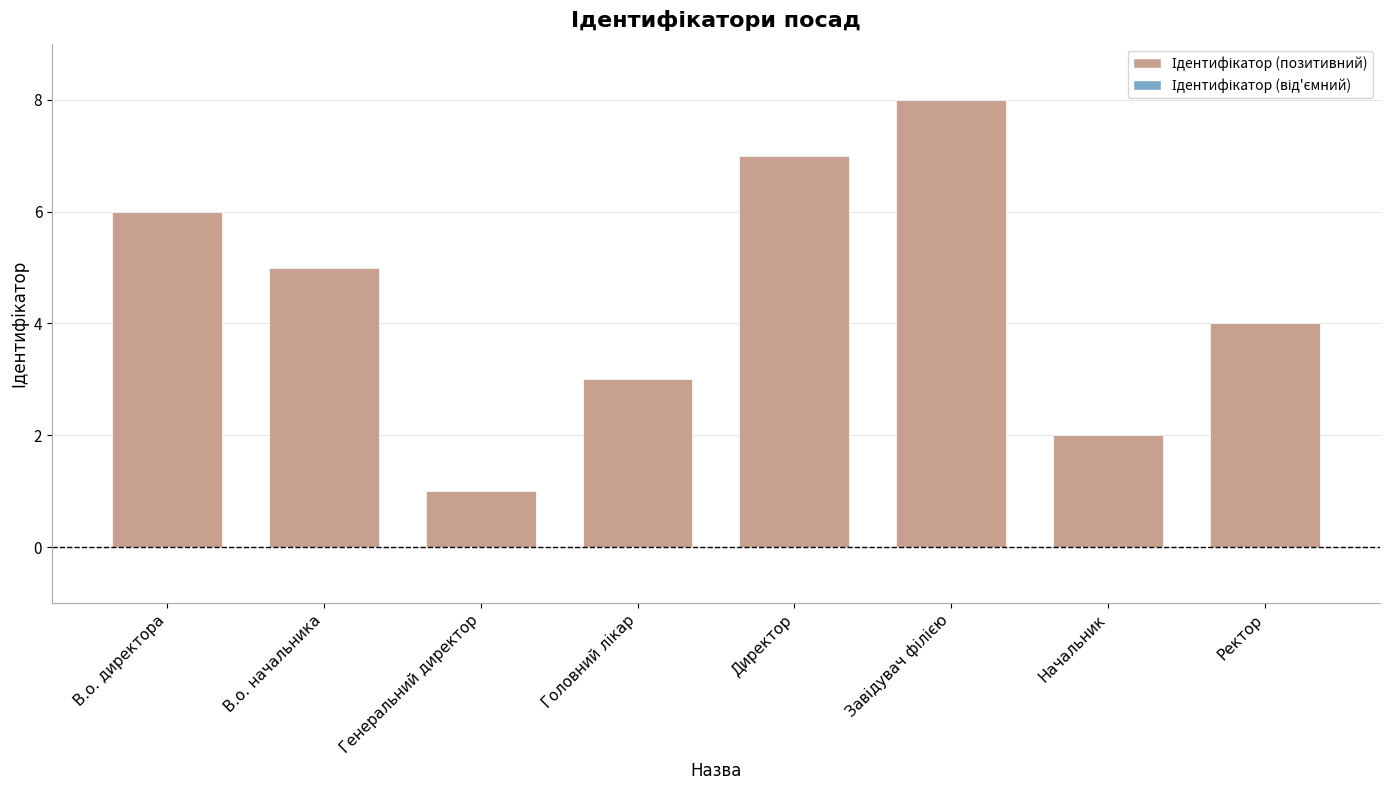

How many categories are shown in the chart?

8